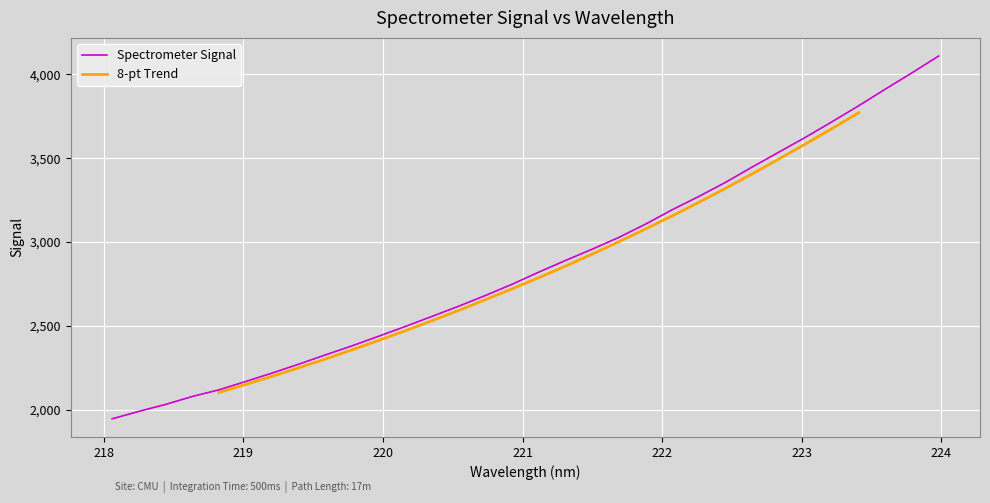

What is the lowest value of the Spectrometer Signal series?

1946.3